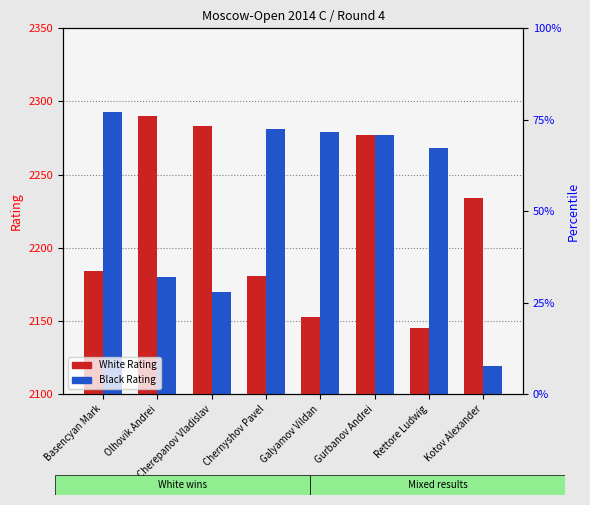

Between Basencyan Mark and Chernyshov Pavel, which series saw the biggest shift?

Black Rating